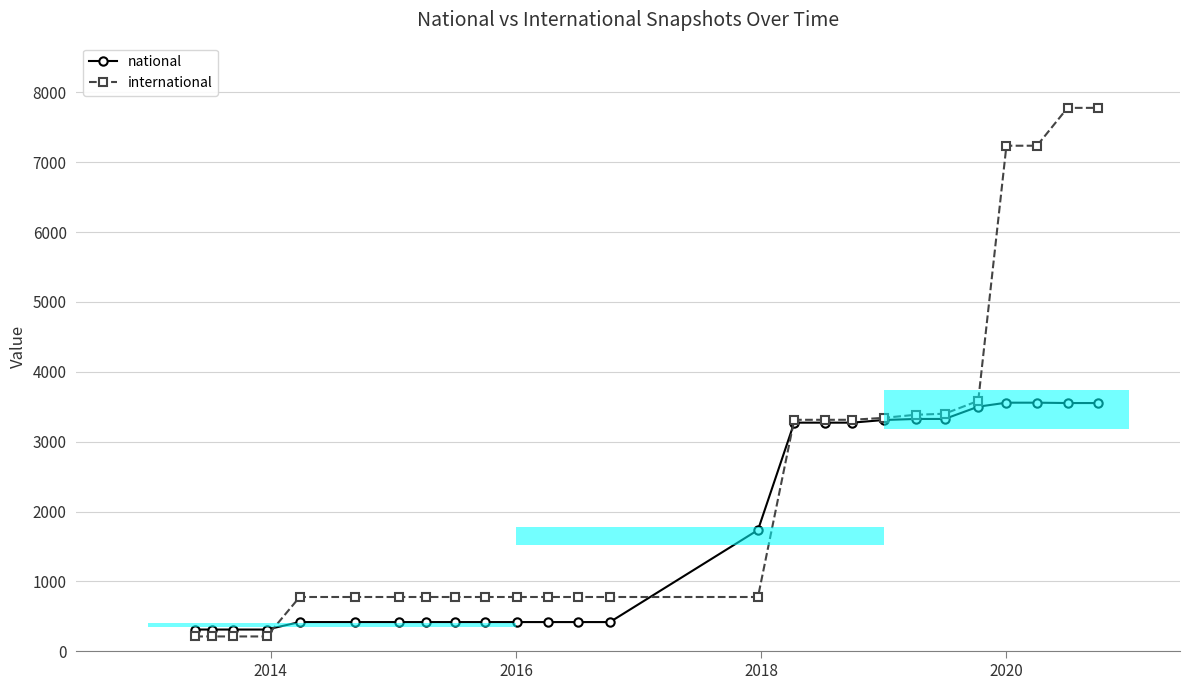

Which series ends up on top after the final intersection of national and international?

international